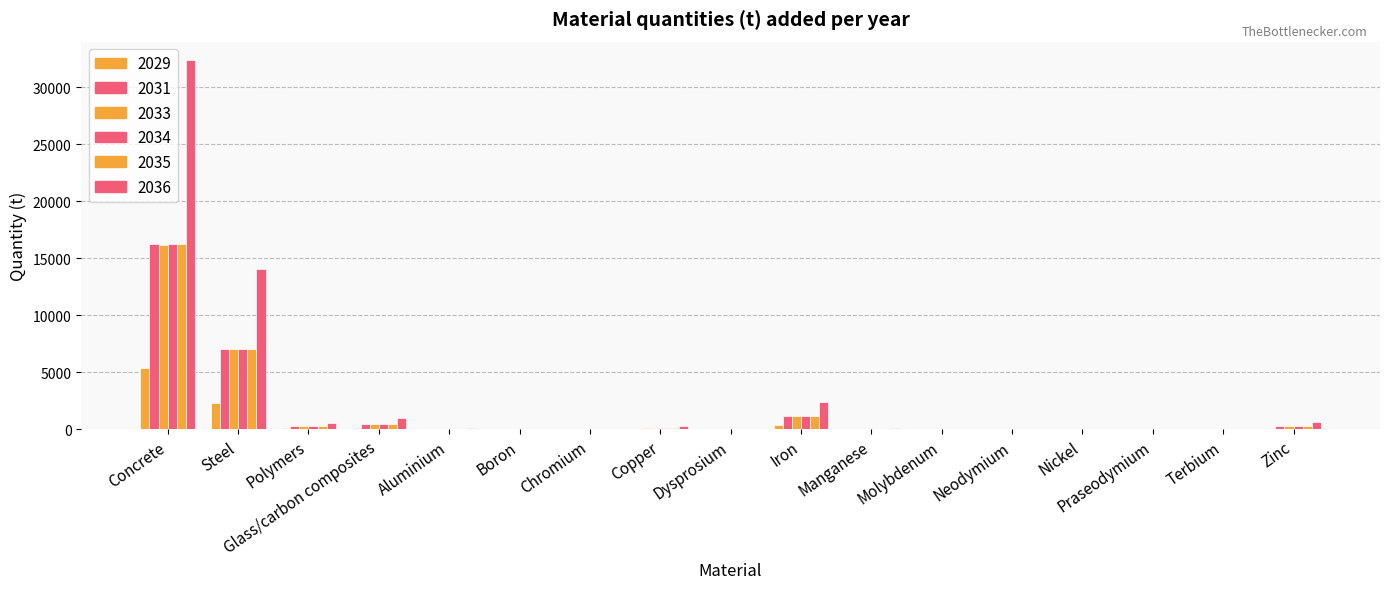

Reading left to right, what are all the values shown in this chart?

2029: 5356.7	2348.7	92.0	161.7	22.1	0.0	10.5	50.2	0.1	395.1	15.8	2.2	1.2	7.5	0.2	0.0	110.0
2031: 16228.5	7035.0	276.0	485.4	66.3	0.1	31.7	149.1	0.4	1187.1	47.4	6.6	3.7	22.3	0.6	0.1	330.0
2033: 16196.1	7035.3	276.0	486.1	65.9	0.1	31.8	149.8	0.4	1190.0	47.4	6.6	3.8	22.2	0.7	0.1	330.0
2034: 16230.9	7031.7	276.0	486.5	66.0	0.1	31.8	149.5	0.4	1191.7	47.5	6.6	3.8	22.2	0.7	0.1	330.0
2035: 16230.9	7031.7	276.0	486.5	66.0	0.1	31.8	149.5	0.4	1191.7	47.5	6.6	3.8	22.2	0.7	0.1	330.0
2036: 32397.0	14064.0	552.0	974.3	131.2	0.2	63.9	300.4	0.9	2389.3	95.0	13.2	7.9	44.3	1.4	0.3	660.0